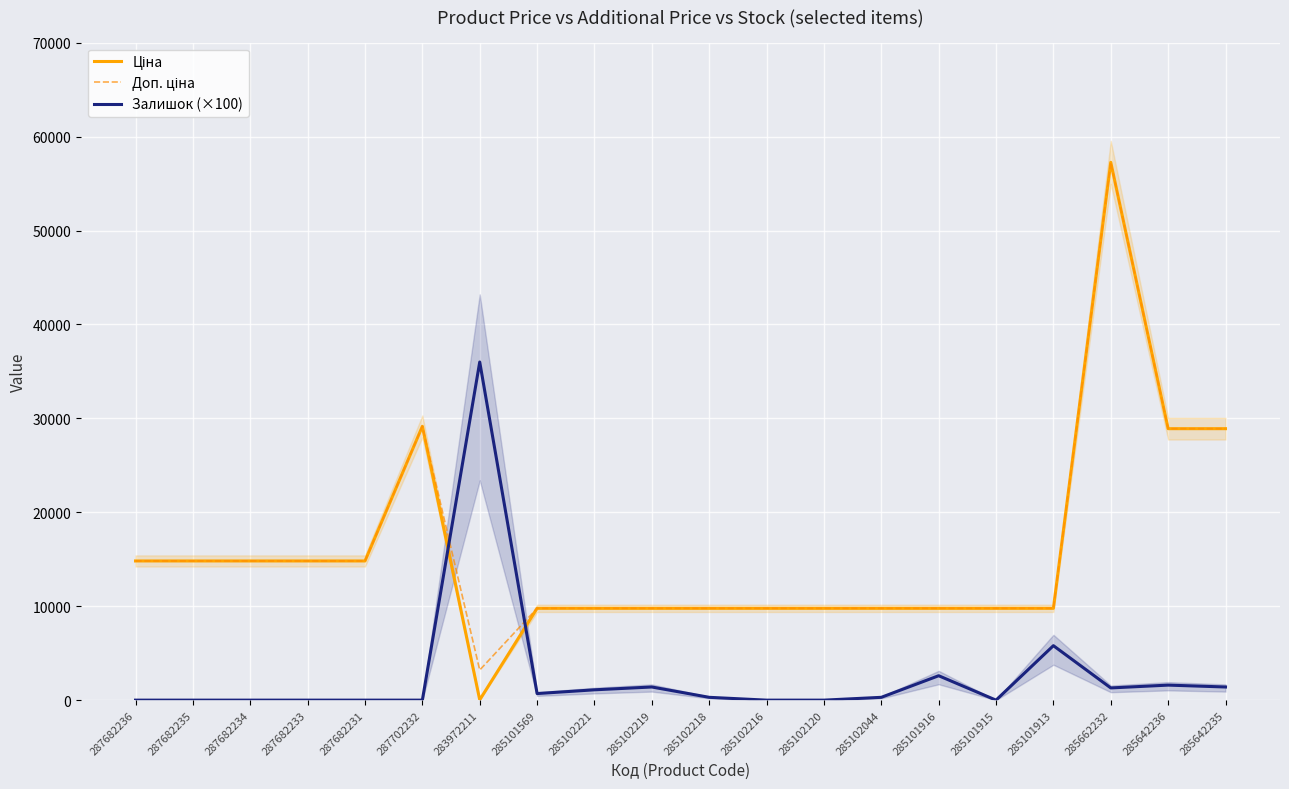

At which category is the sum across all series the highest?

285662232